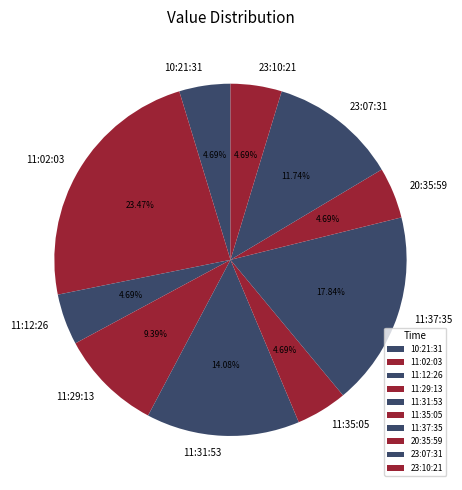

Does any single category account for the majority?

No